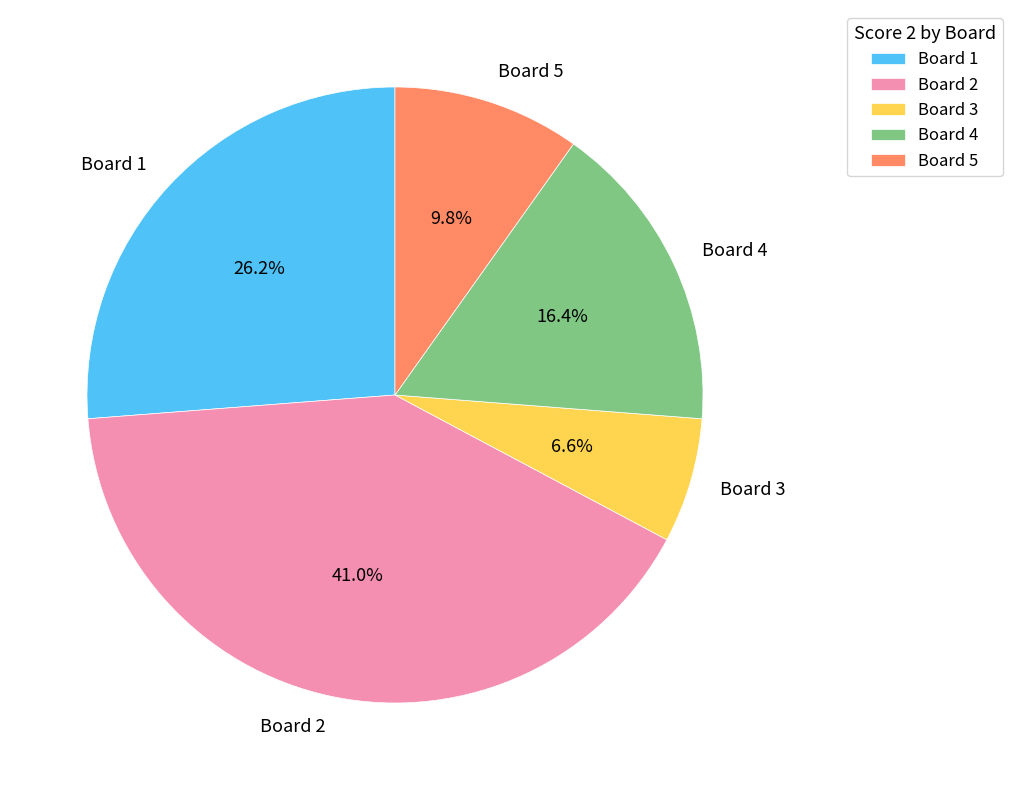

Does any single category account for the majority?

No